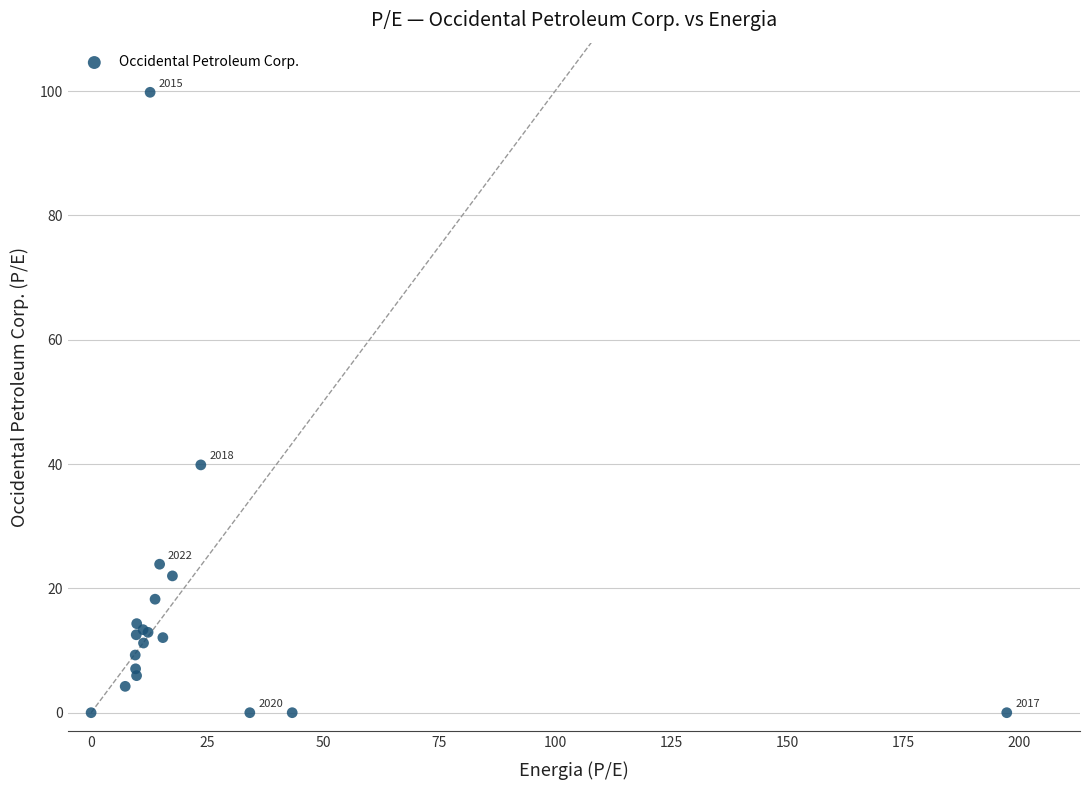

What Y value in the scatter plot is closest to 49?

39.9